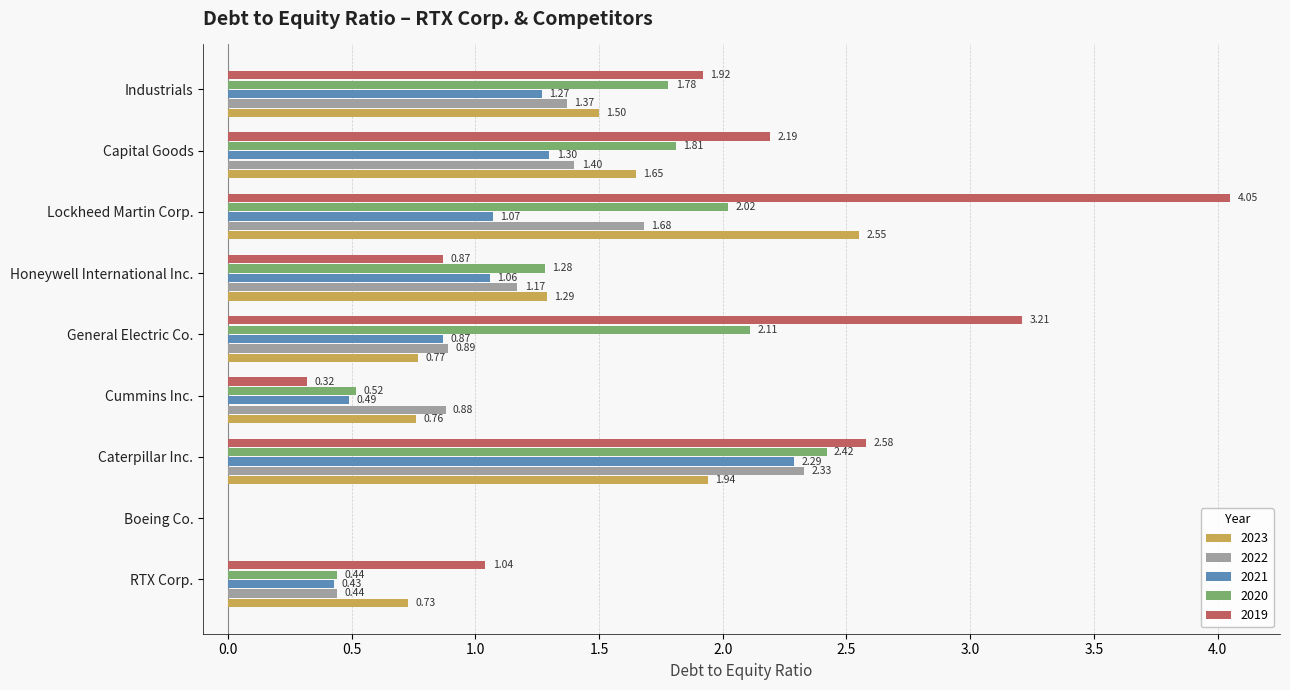

How many data points in 2021 are above 1?

5